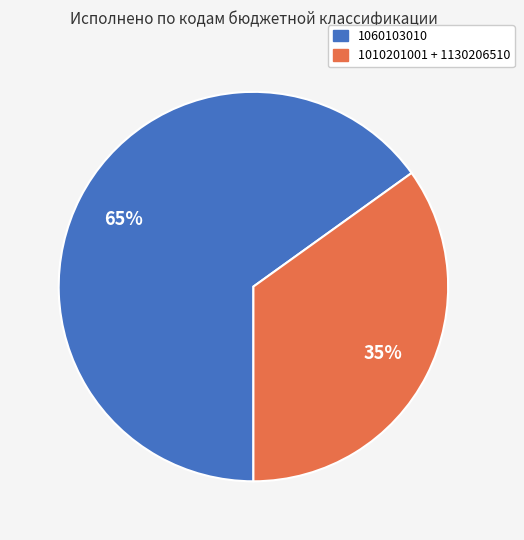

Is there any slice that represents more than half of the pie?

Yes